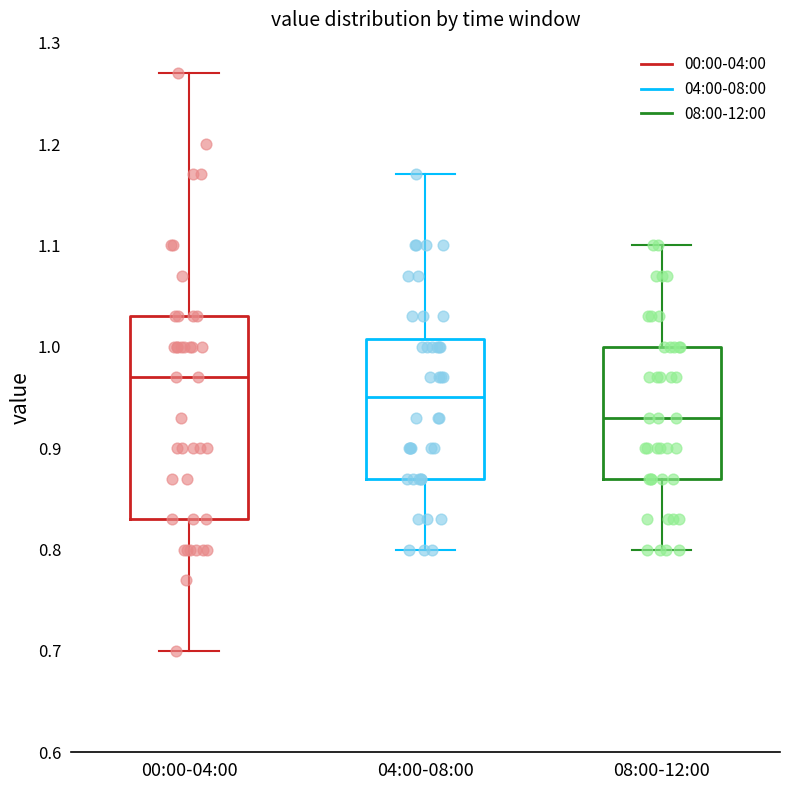

Where is the upper edge of the box for 04:00-08:00 on the y-axis? The values are not printed on the chart, so give them approximately, as read against the axis.

1.01